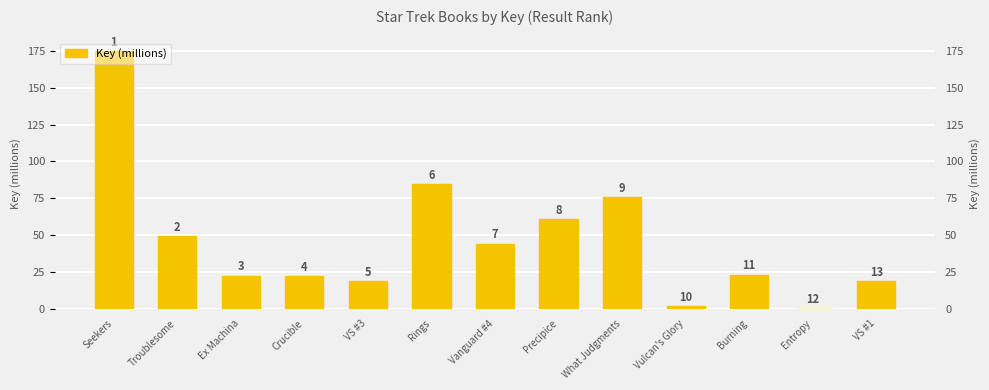

Rank the categories by value from lowest to highest.

Entropy, Vulcan's Glory, VS #1, VS #3, Crucible, Ex Machina, Burning, Vanguard #4, Troublesome, Precipice, What Judgments, Rings, Seekers